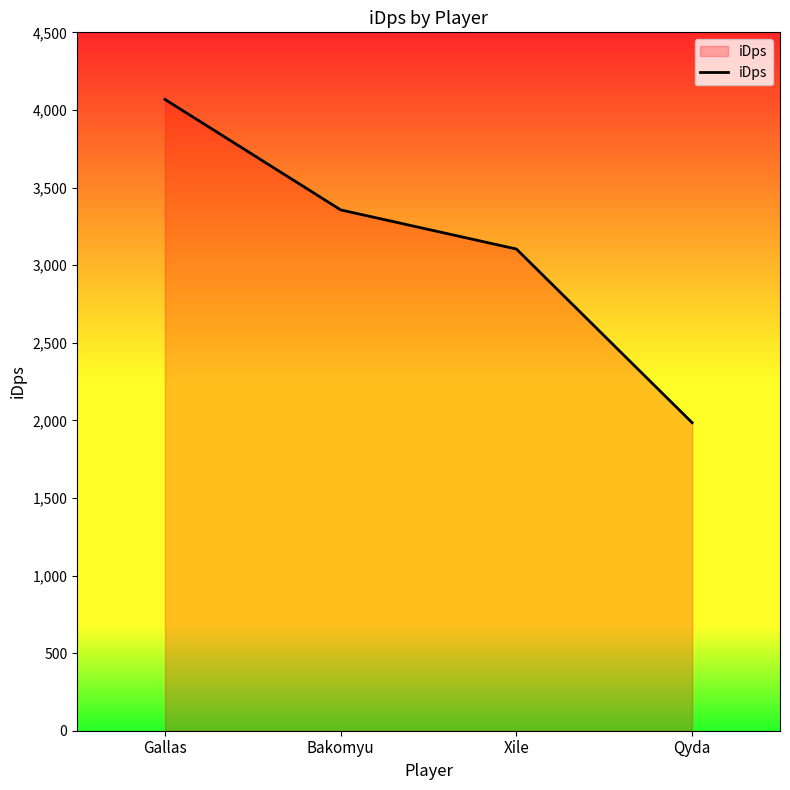

True or false: the data has more than 2 interior local peaks.

False